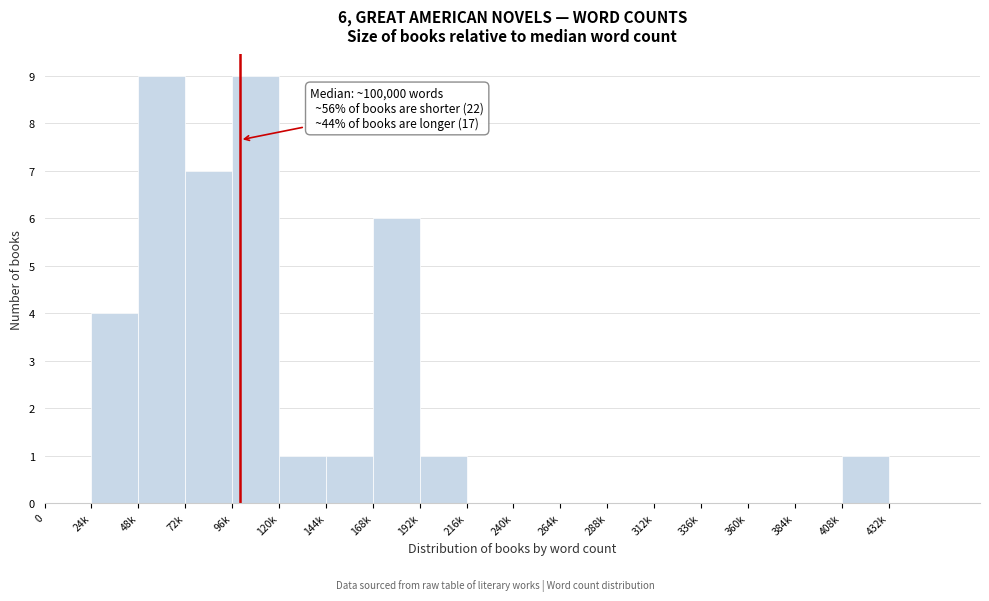

Reading left to right, transcribe all the data shown in this chart.

0=0	24k=4	48k=9	72k=7	96k=9	120k=1	144k=1	168k=6	192k=1	216k=0	240k=0	264k=0	288k=0	312k=0	336k=0	360k=0	384k=0	408k=1	432k=0